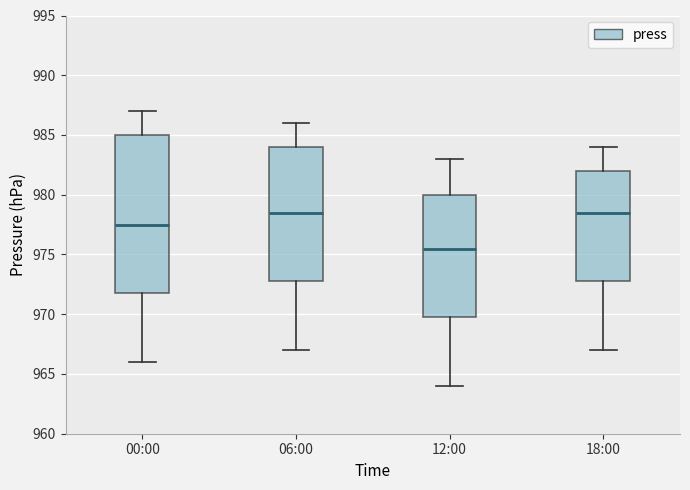

Reading left to right, transcribe this box plot: for each box, give where its median line is, the range the box spans, and where its two whiskers end, as read against the y-axis. The values are not printed on the chart, so give them approximately, as read against the axis.

00:00: median 977.5, box 972.0 to 985.0, whiskers 966.0 to 987.0
06:00: median 978.5, box 973.0 to 984.0, whiskers 967.0 to 986.0
12:00: median 975.5, box 970.0 to 980.0, whiskers 964.0 to 983.0
18:00: median 978.5, box 973.0 to 982.0, whiskers 967.0 to 984.0